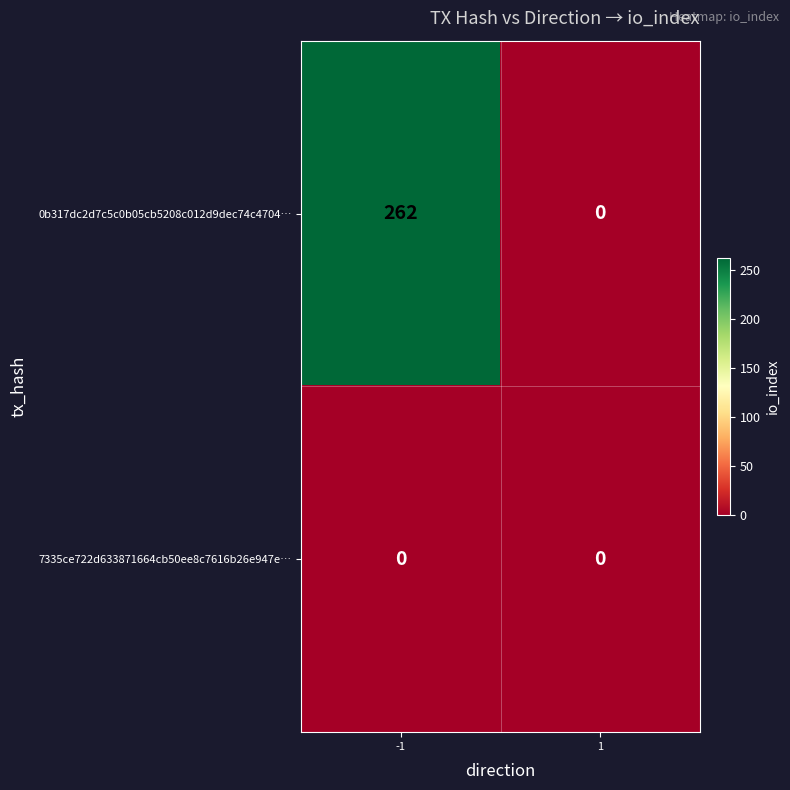

Which label corresponds to the largest value in the chart?

-1